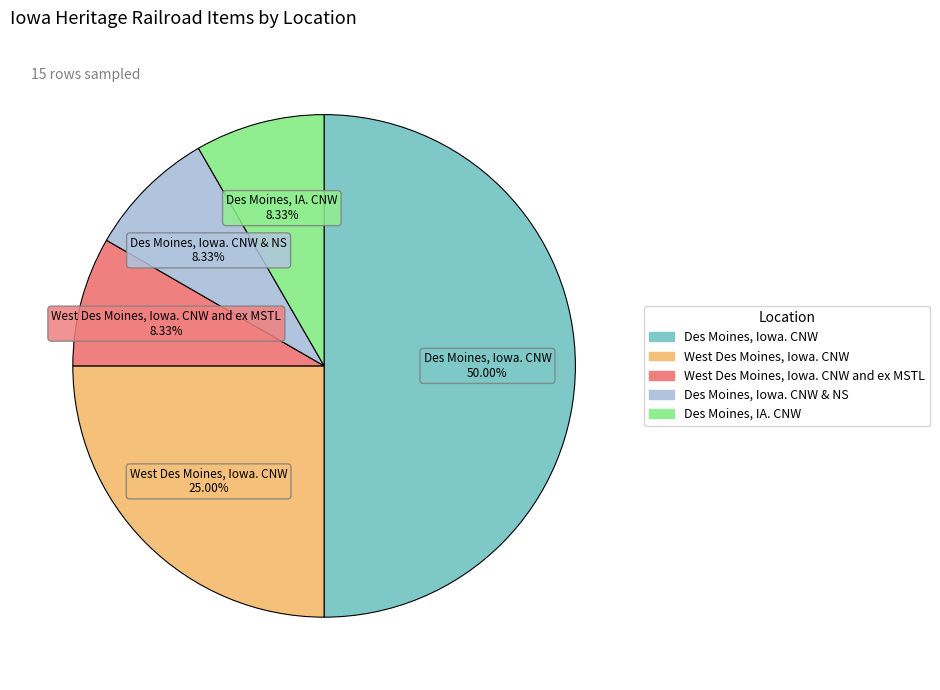

Which slice is the largest?

Des Moines, Iowa. CNW